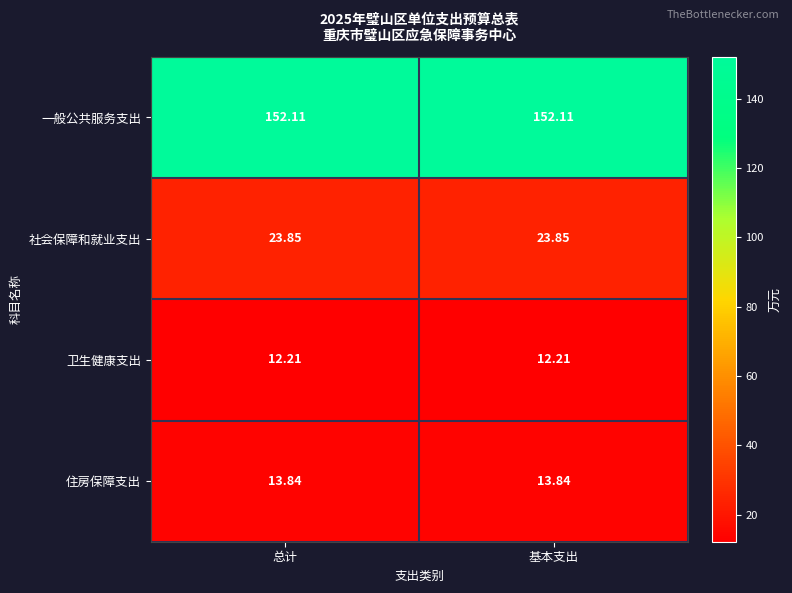

Which series has the largest total across all categories?

一般公共服务支出